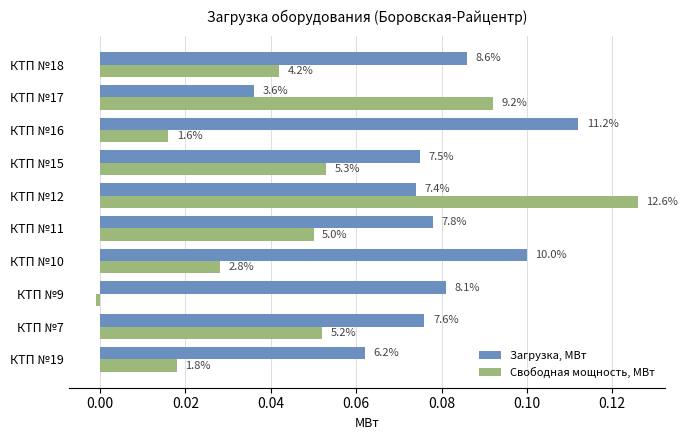

What is the sum of all Свободная мощность, МВт values?

0.5